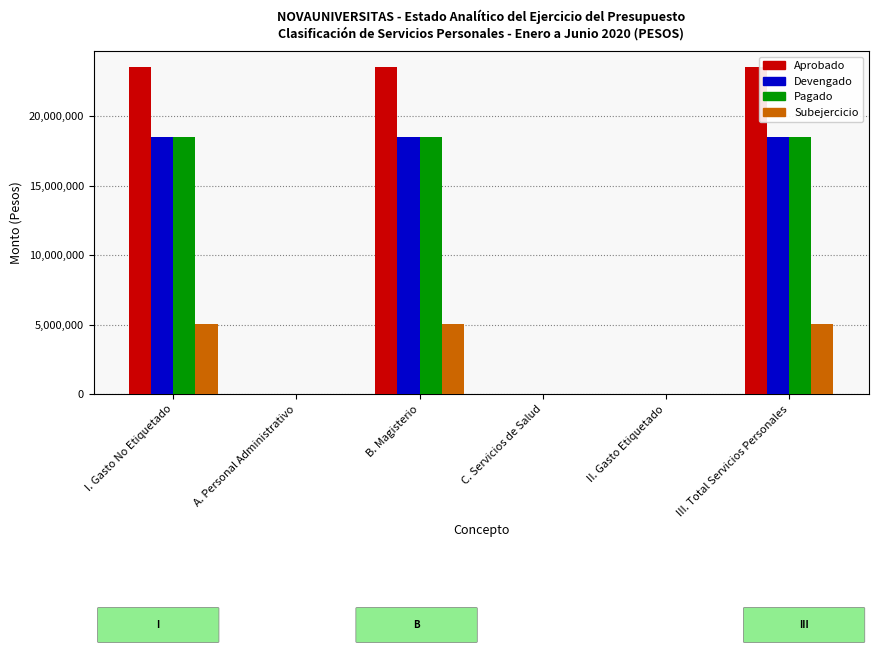

What is the greatest value displayed?

23520291.0